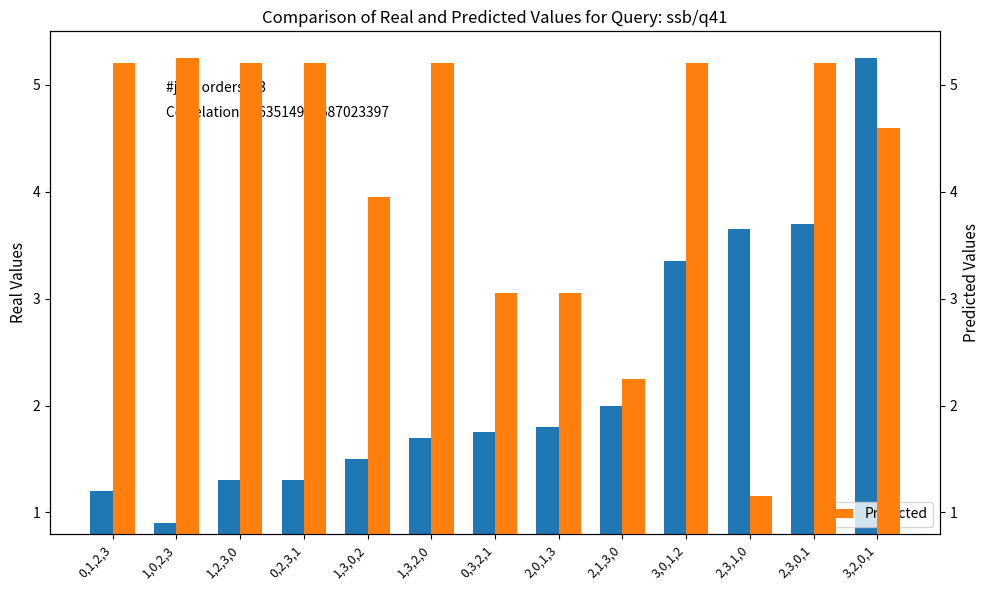

How many data points in Real are above 1?

12